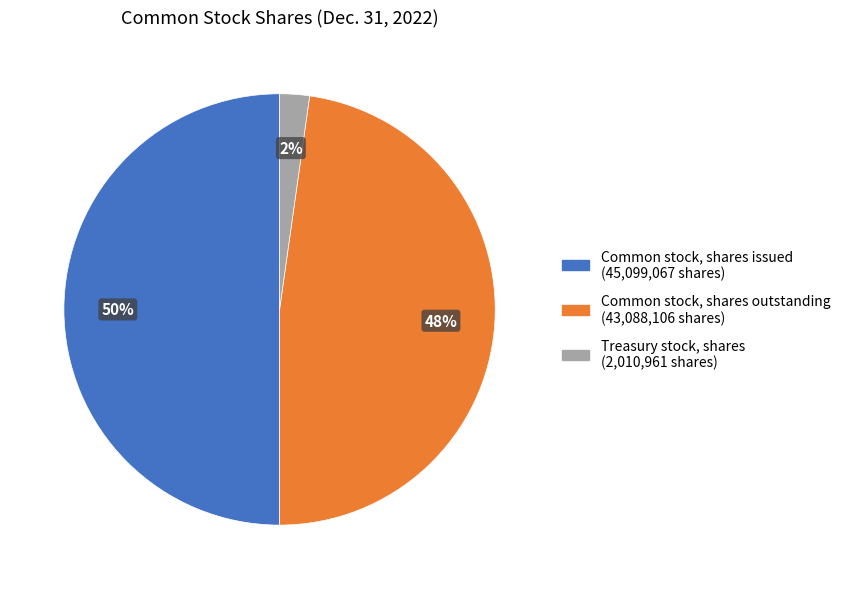

Is the sum of Common stock, shares issued (45,099,067 shares) and Common stock, shares outstanding (43,088,106 shares) greater than half?

Yes